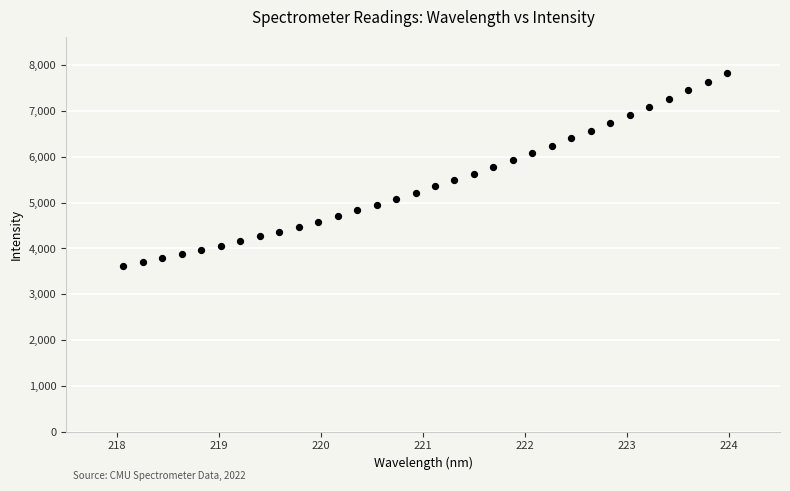

What is the range of Y values (max minus min)?

4225.3